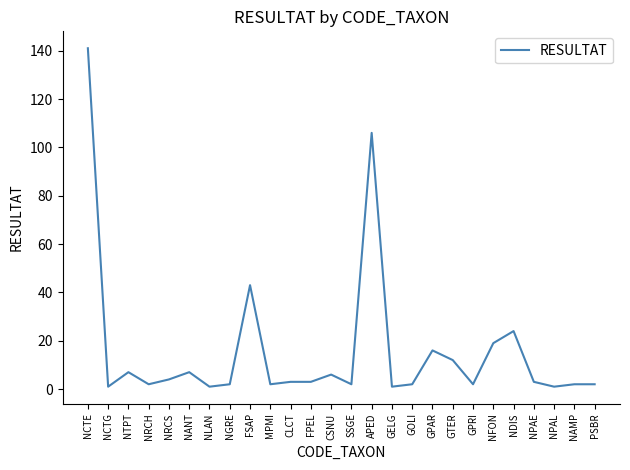

What is the maximum value shown in the chart?

141